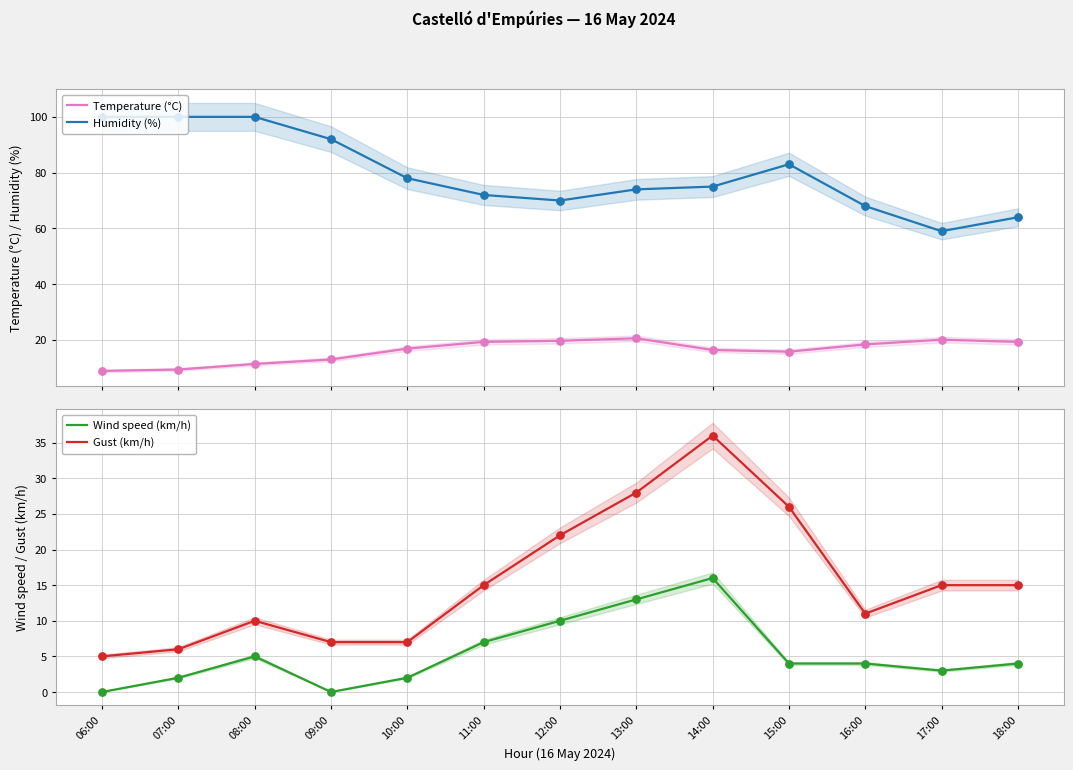

What are all the series names shown in the legend?

Temperature (°C), Humidity (%), Wind speed (km/h), Gust (km/h)